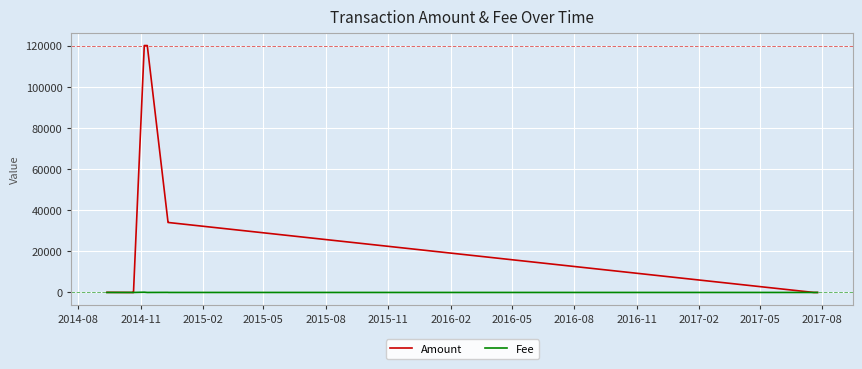

How many data points in Amount are less than 1?

9